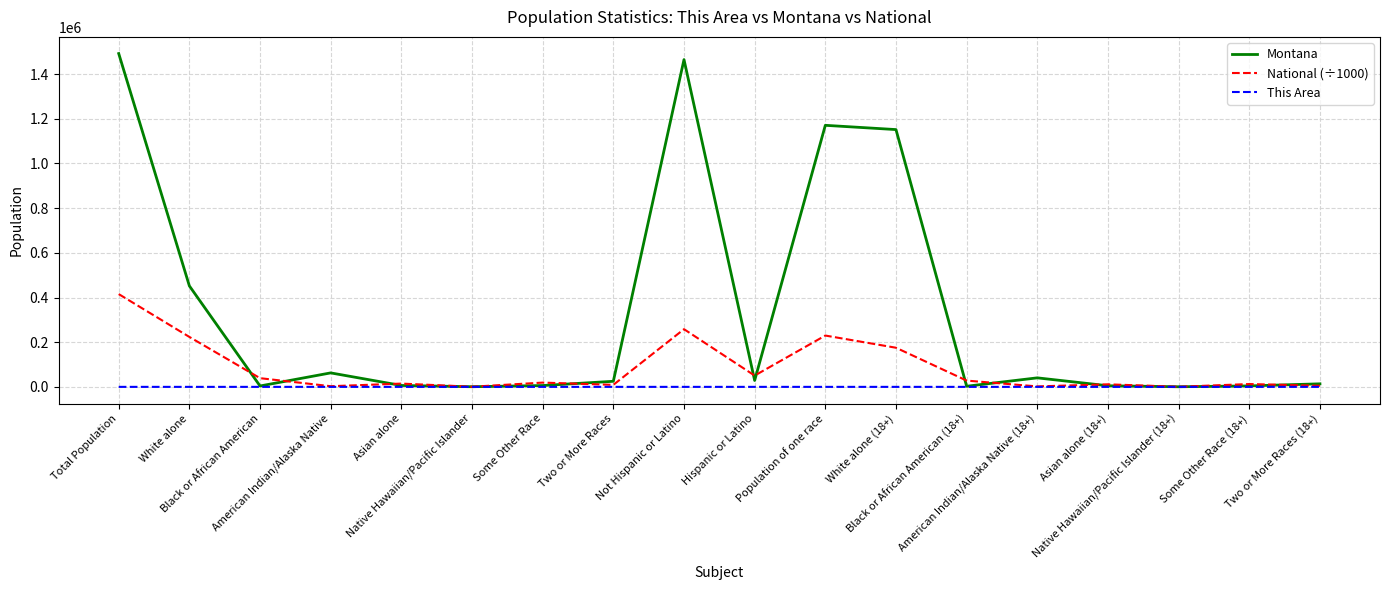

Is it true that National (÷1000) equals 2043.9 at American Indian/Alaska Native (18+)?

True